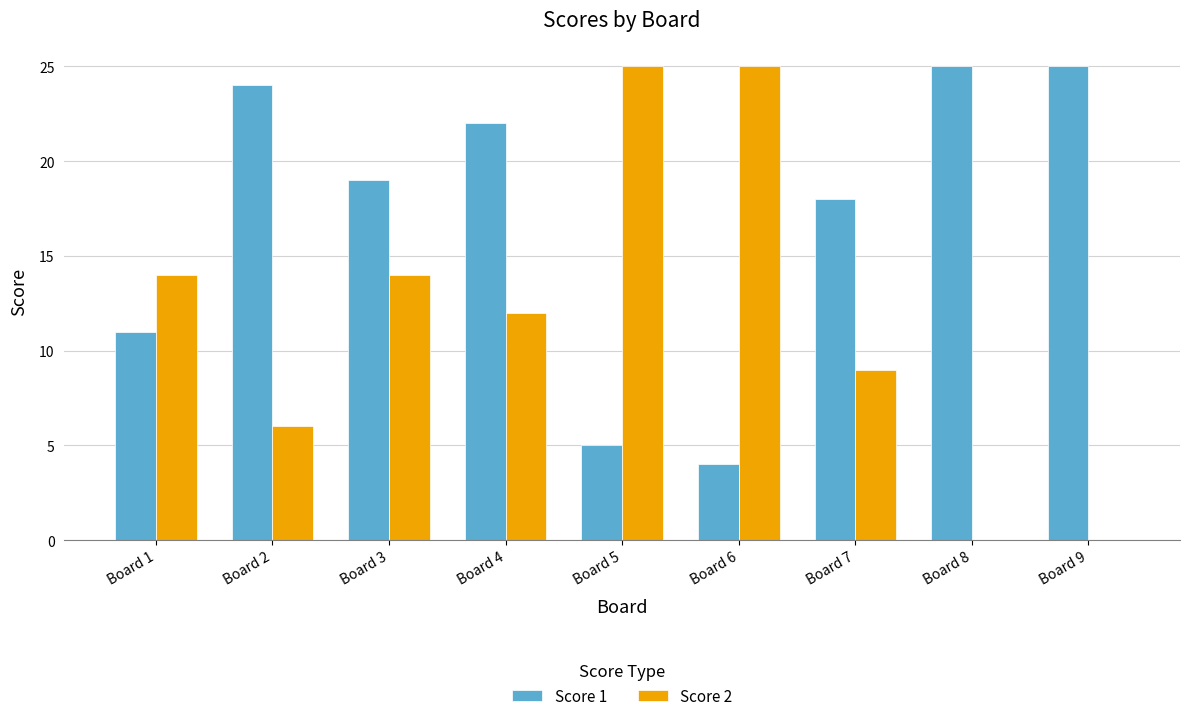

What is the approximate value of Score 2 at Board 4, to the nearest 10?

10